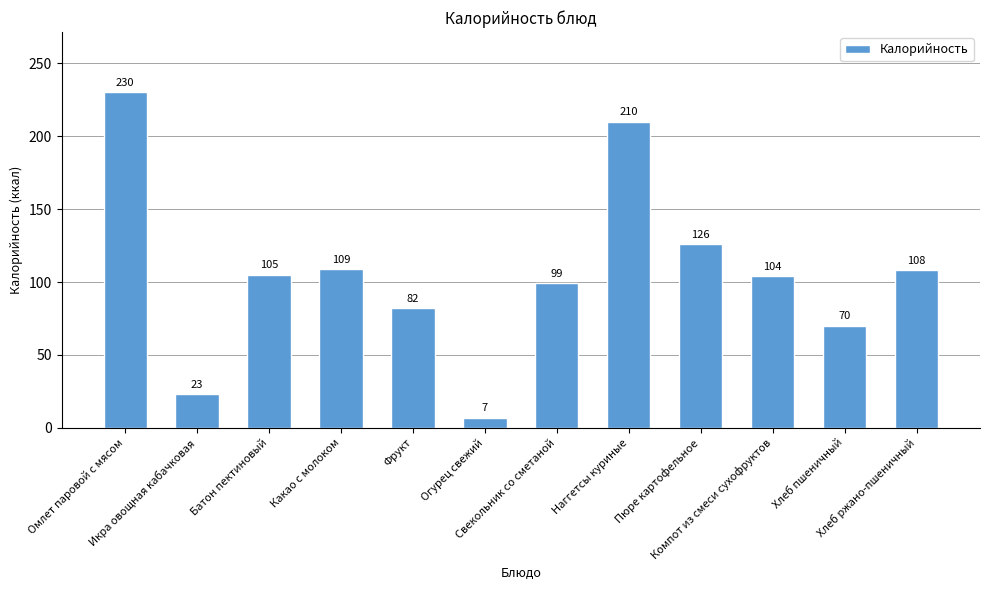

True or false: the data shows 313 at Наггетсы куриные.

False